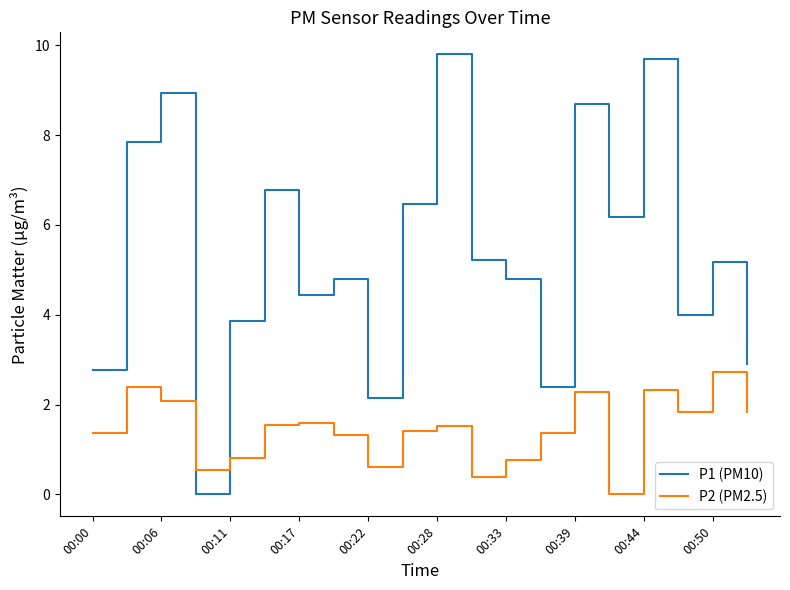

Does the chart display data point markers on the line(s)?

No